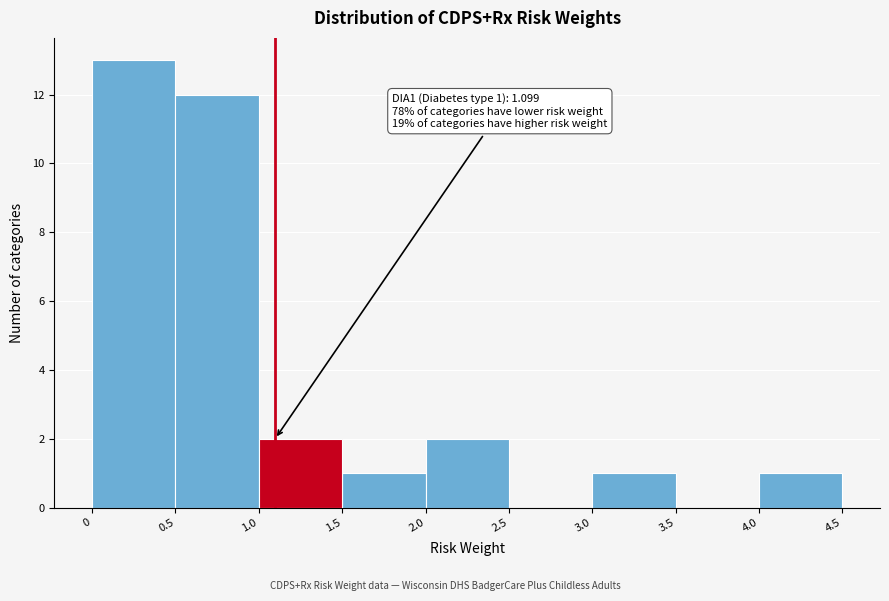

Which range on the x-axis has the tallest bar?

0 to 0.5